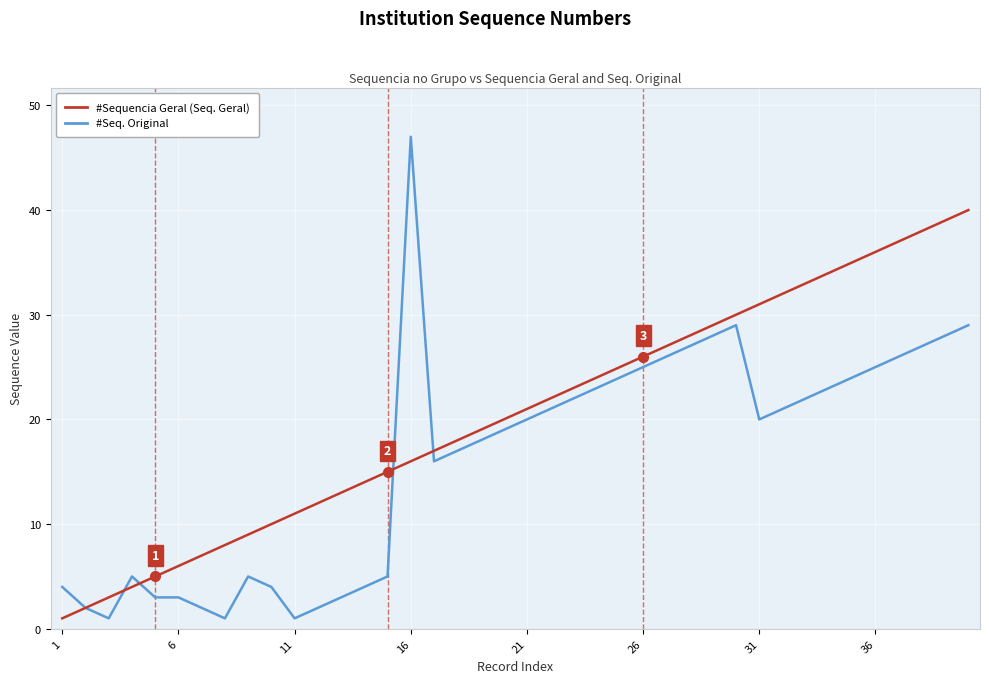

What is the greatest value displayed?

47